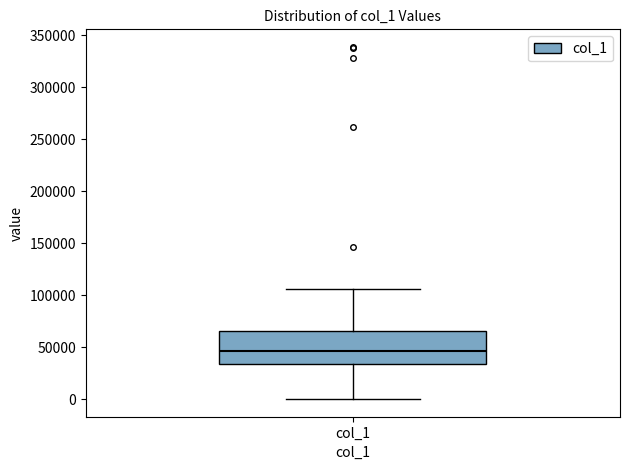

Transcribe this box plot: give where the median line is, the range the box spans, and where the two whiskers end, as read against the y-axis. The values are not printed on the chart, so give them approximately, as read against the axis.

median 45000, box 35000 to 65000, whiskers 0 to 105000